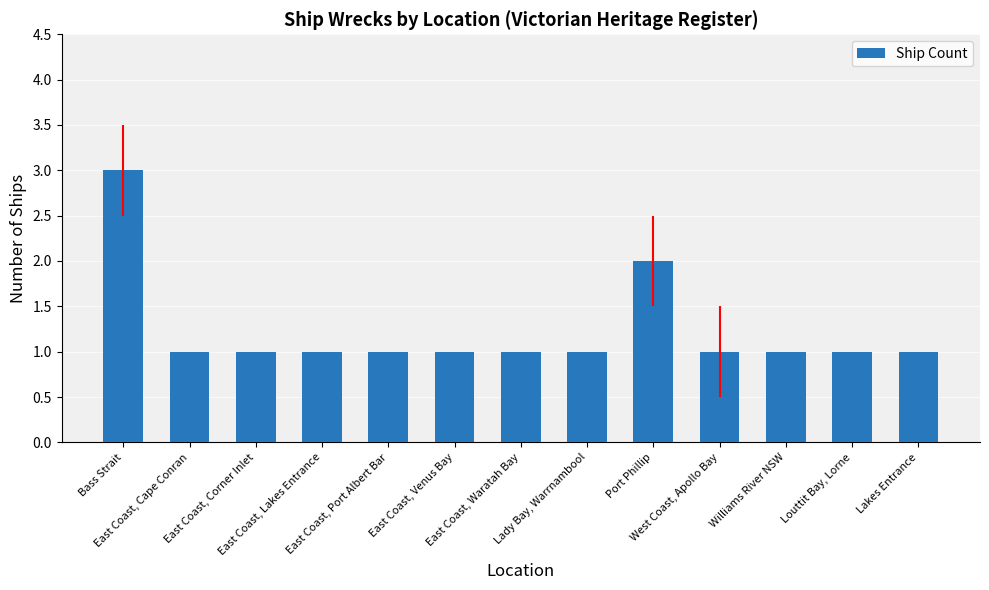

What is the value of the 4th bar from the left?

1